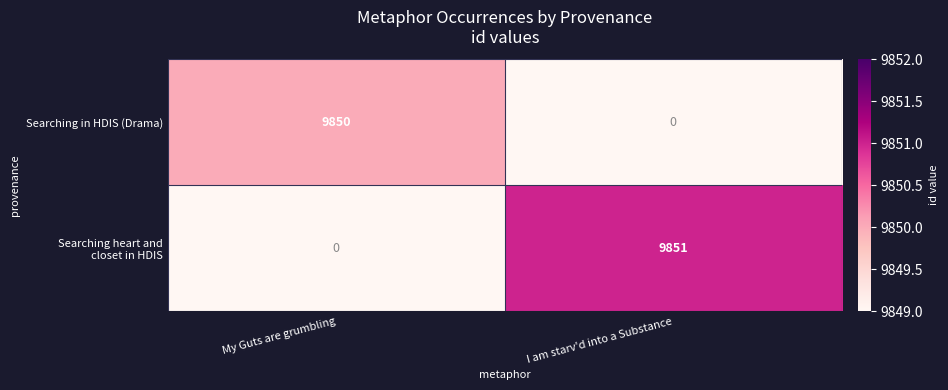

What is the total value across all series at My Guts are grumbling?

9850